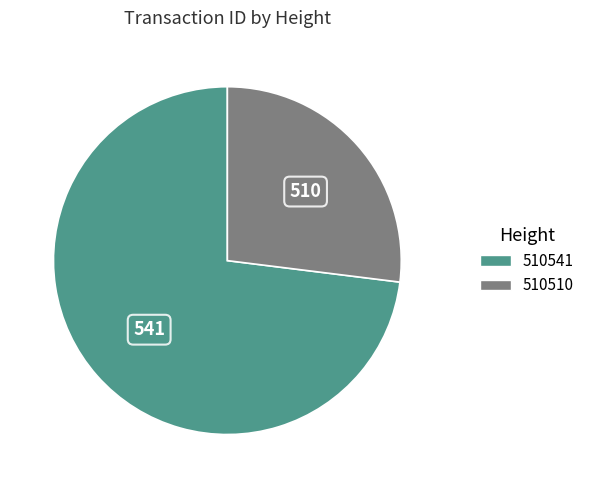

Does 510541 account for over 50% of the chart?

Yes